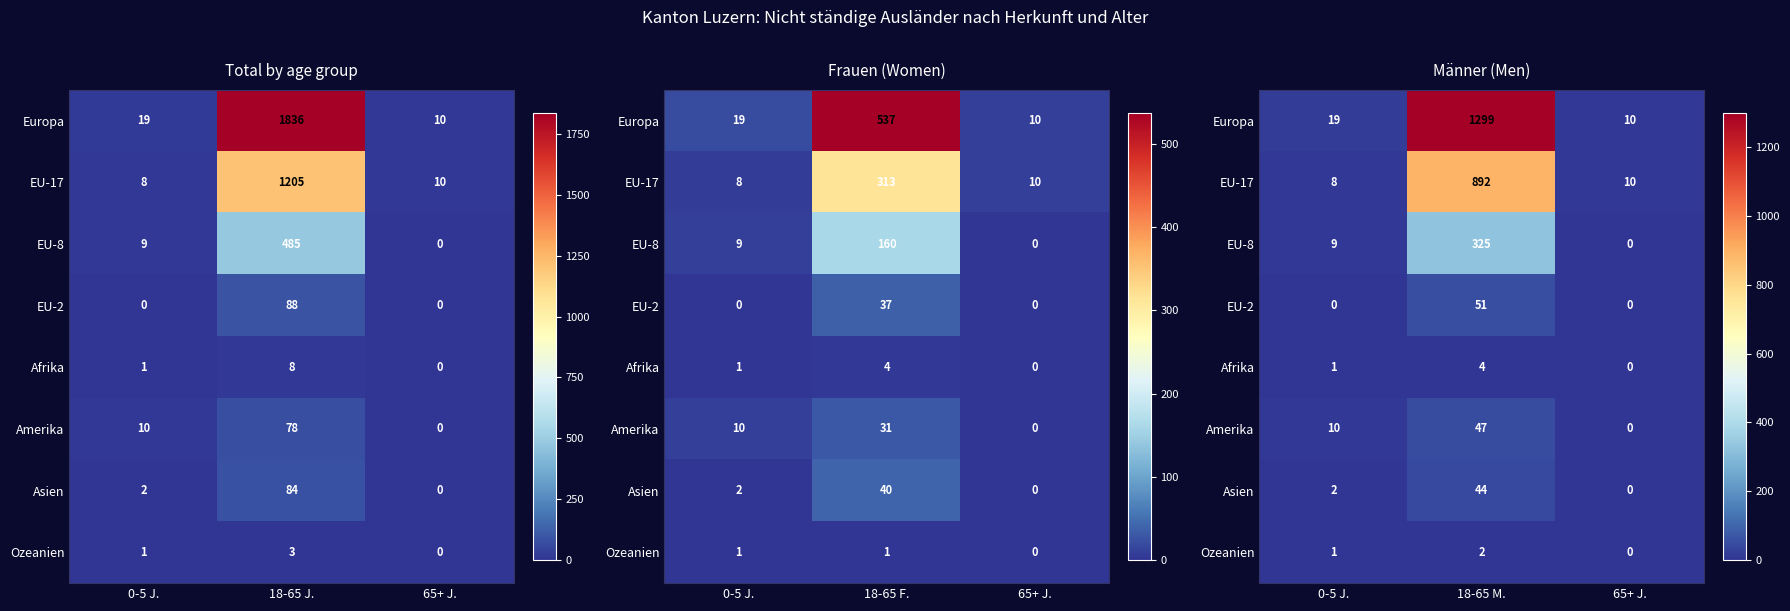

Between 0-5 J. and 65+ J., which series saw the biggest shift?

Amerika